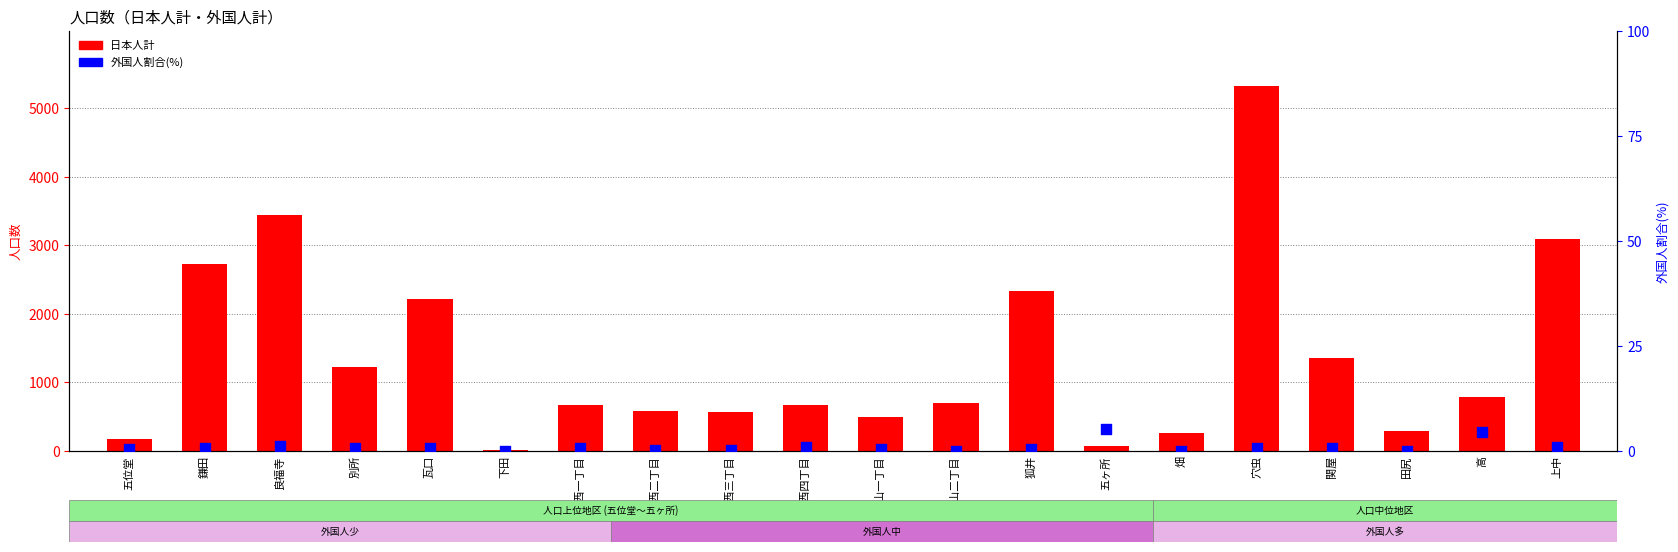

Which series has the largest total across all categories?

日本人計